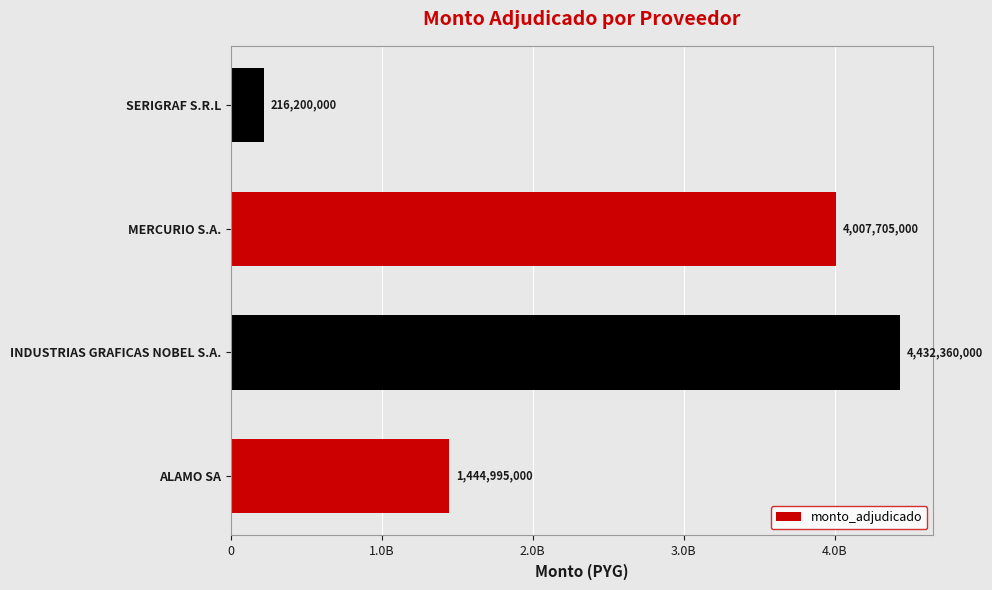

What is the greatest value displayed?

4432360000